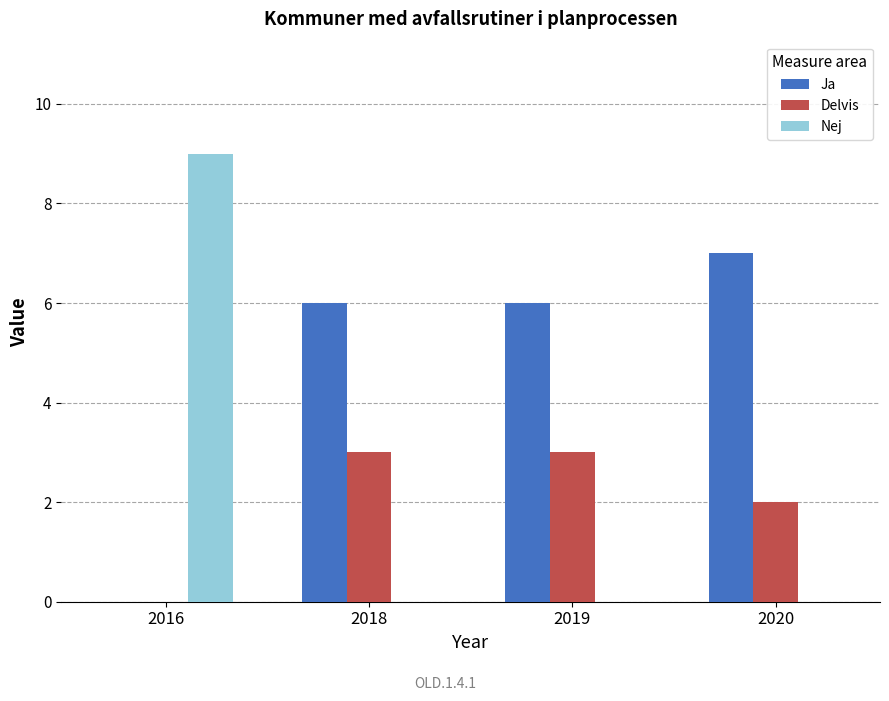

Is it true that Nej equals 0 at 2018?

True